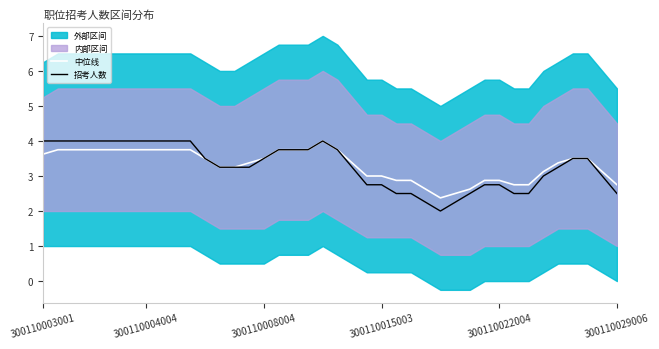

In 中位线, how many points are lower than both neighbors (excluding endpoints)?

1